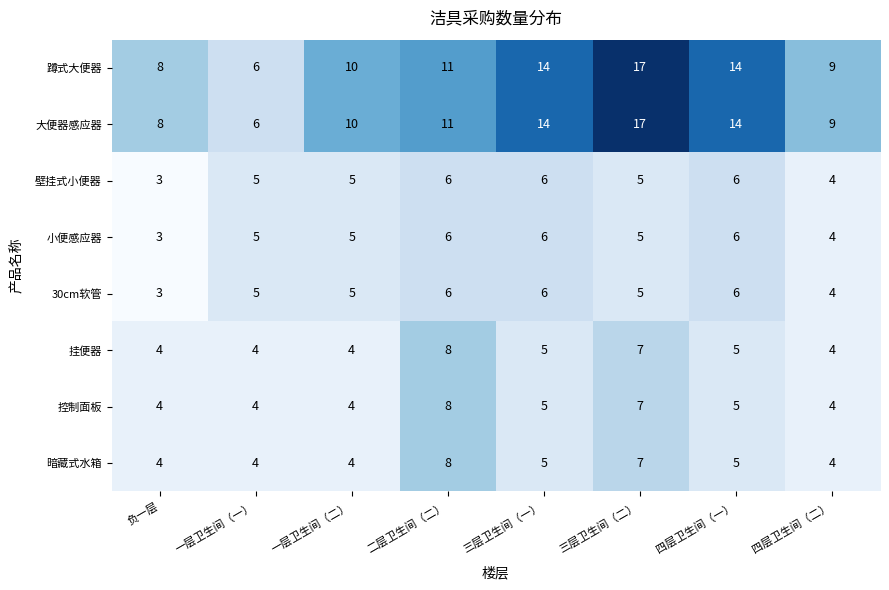

How many distinct data groups are displayed?

8